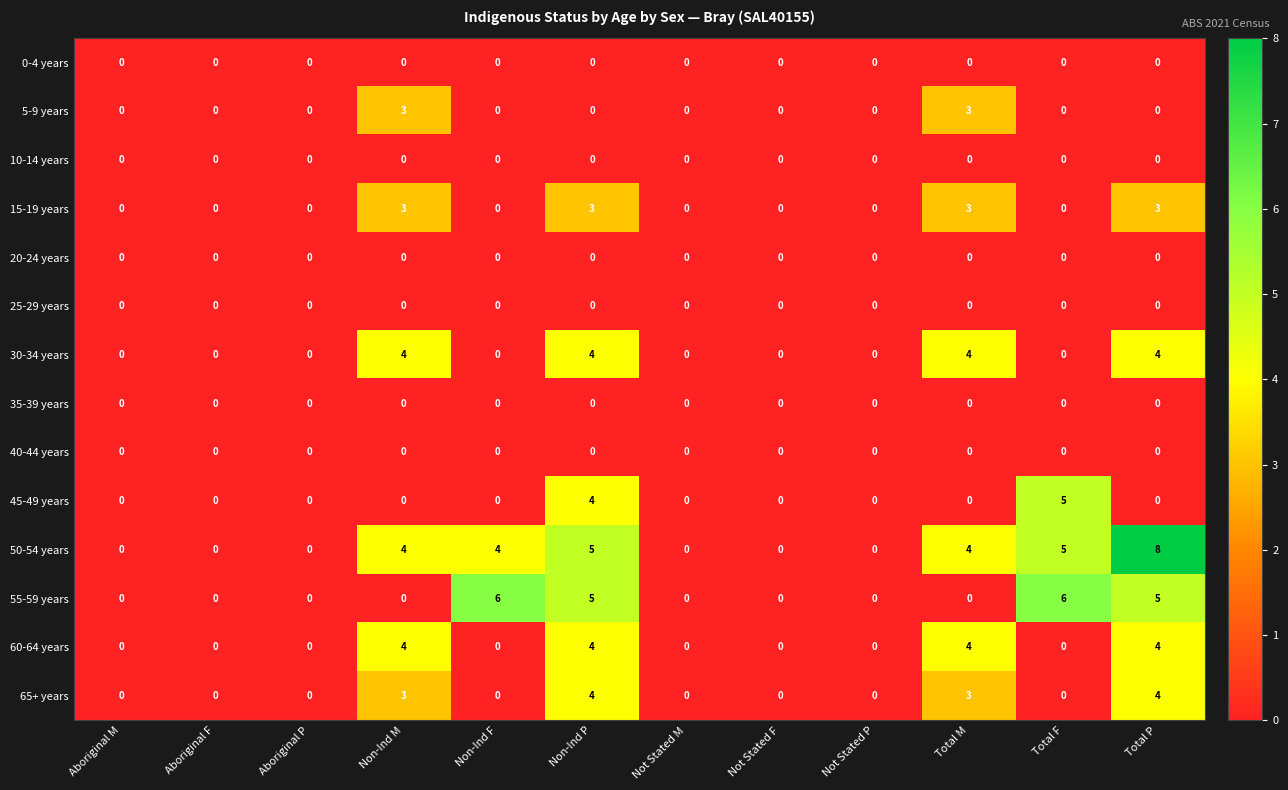

What is the greatest value displayed?

8